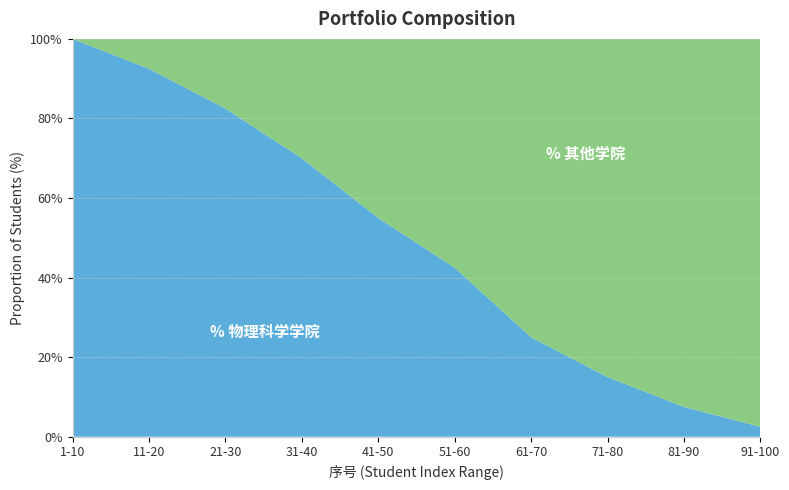

What is the total value across all series at 61-70?

100.0